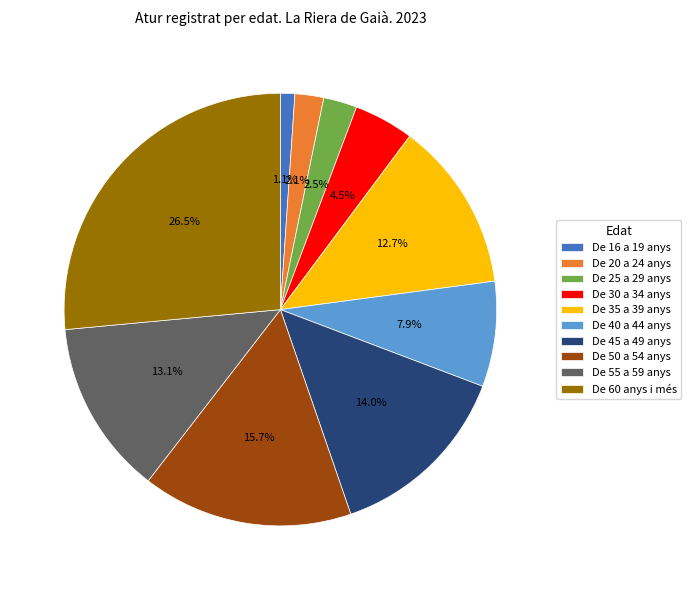

The De 40 a 44 anys slice represents 8% of the pie. True or false?

True